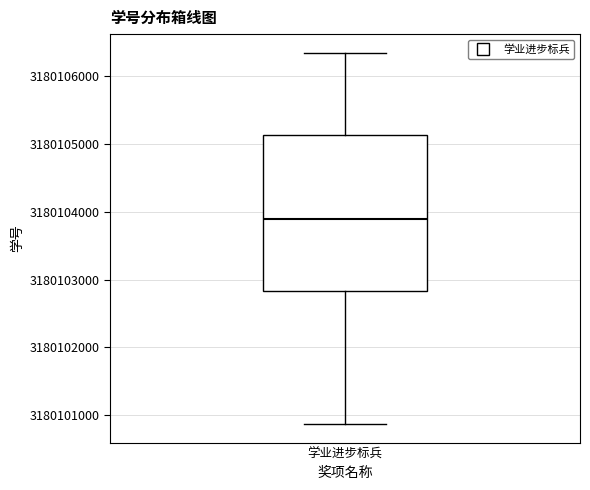

Read this box plot against the y-axis: the position of the median line, the range covered by the box, and the ends of both whiskers. The values are not printed on the chart, so give them approximately, as read against the axis.

median 3180103900, box 3180102800 to 3180105100, whiskers 3180100900 to 3180106300